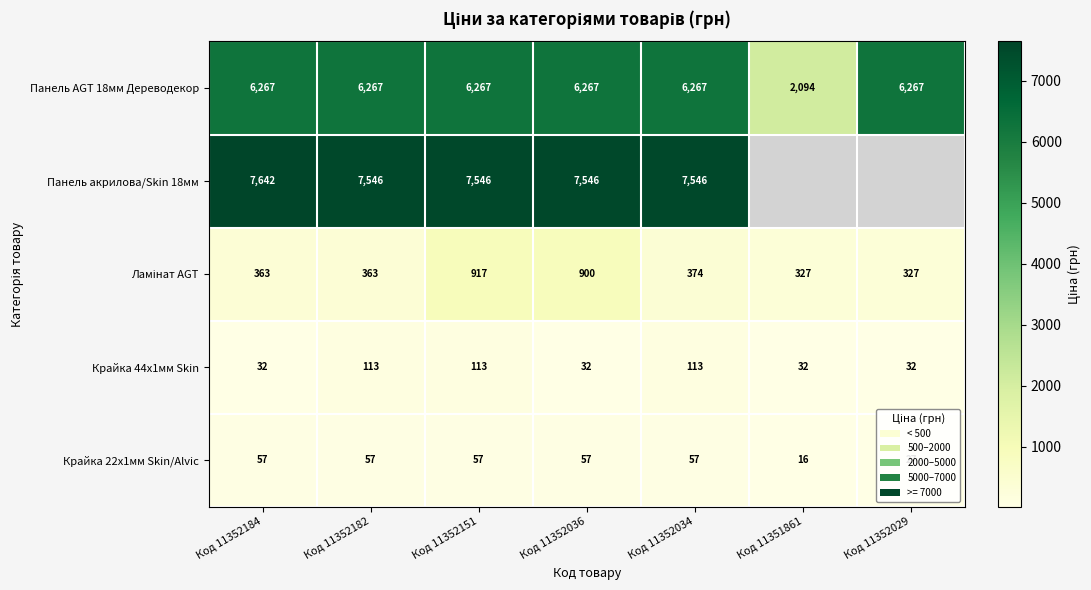

At which category does the chart reach its peak across all series?

Код 11352184